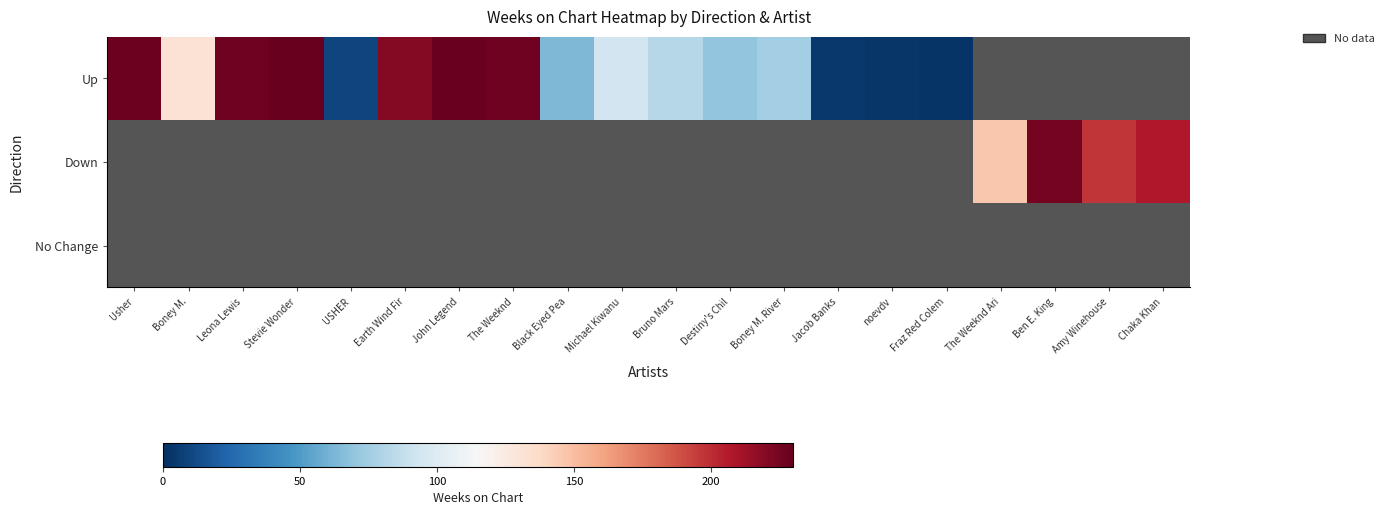

What is the maximum value shown in the chart?

230.0